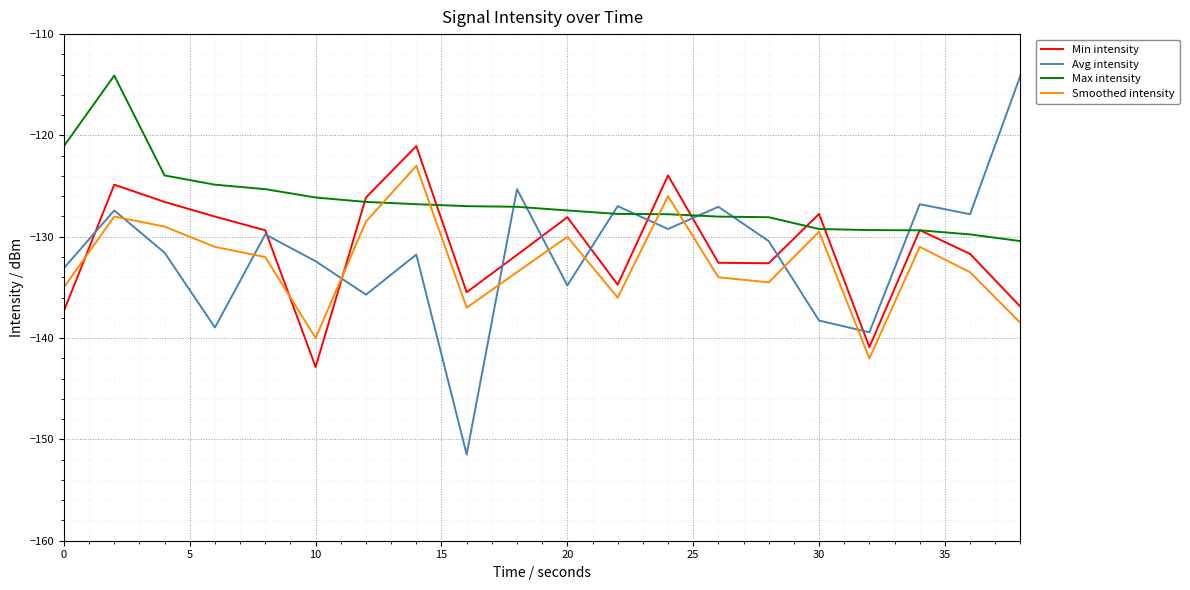

Which series has the widest spread of values?

Avg intensity